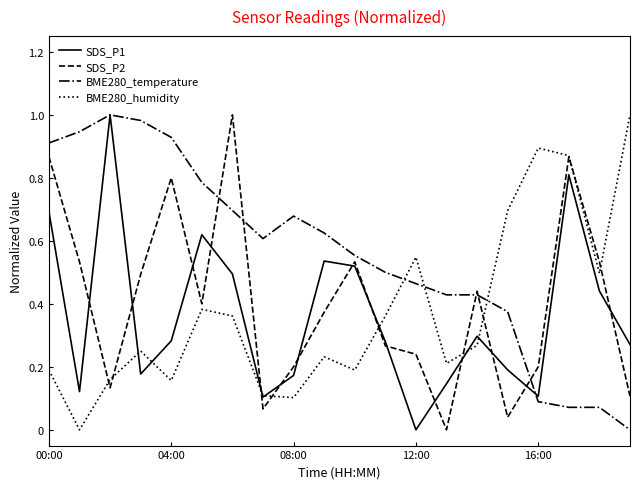

Which series has the largest total across all categories?

BME280_temperature